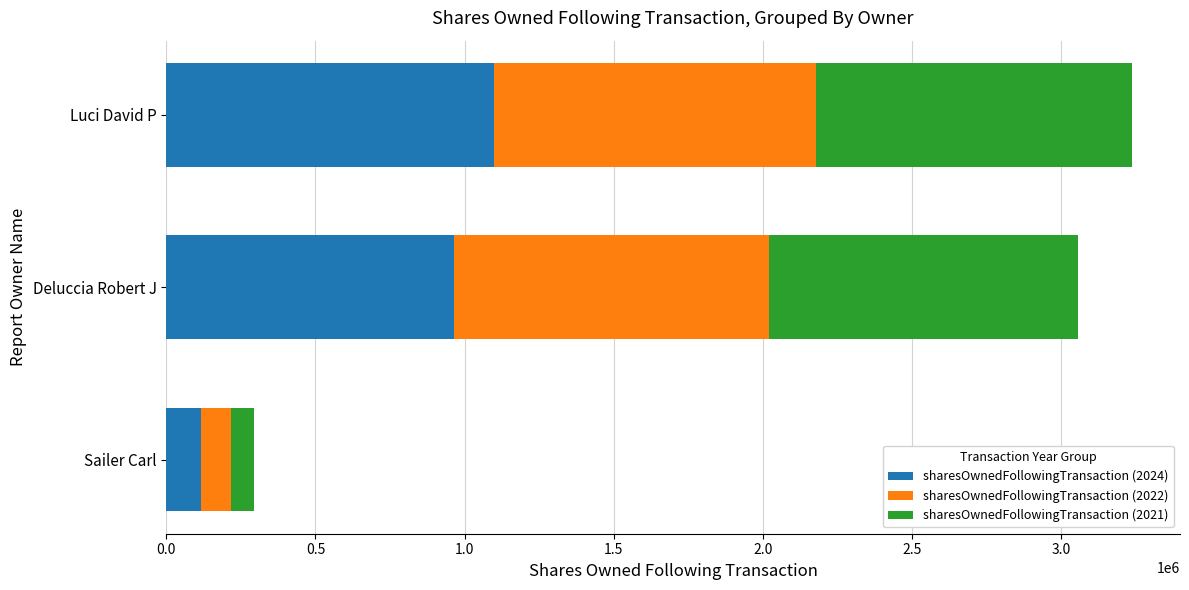

List the labels in order of sharesOwnedFollowingTransaction (2024) value, smallest first.

Sailer Carl, Deluccia Robert J, Luci David P